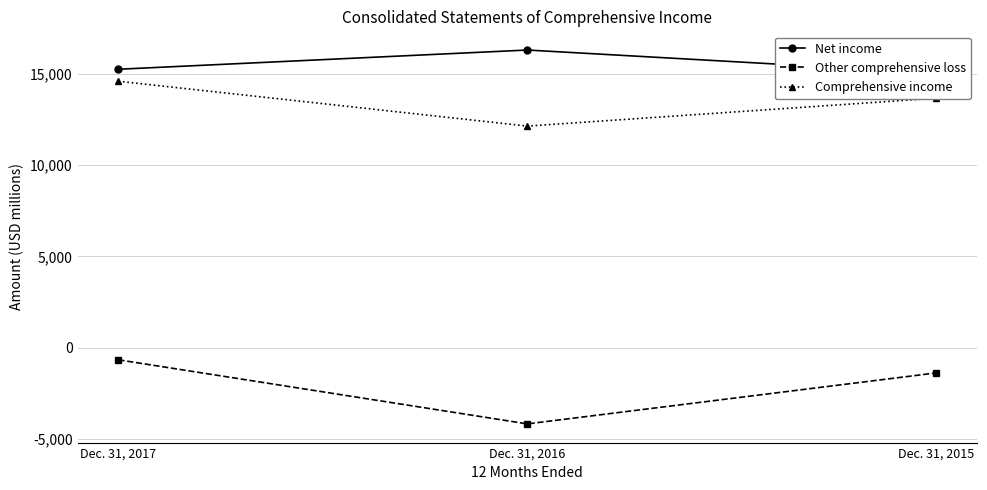

What is the value of the Other comprehensive loss point at the 2nd from the left?

-4164